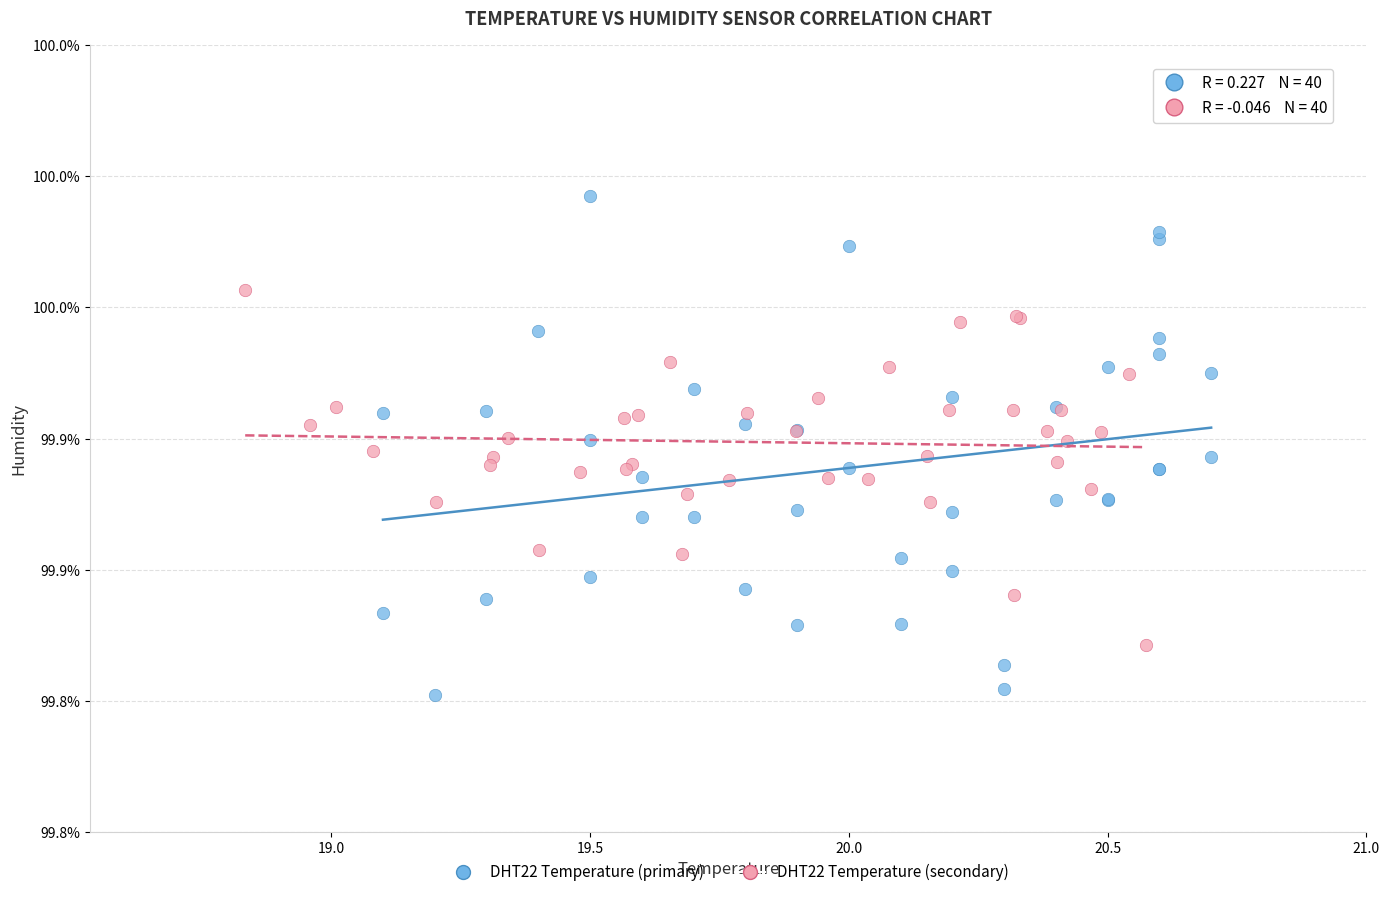

What are all the series names shown in the legend?

DHT22 Temperature (primary), DHT22 Temperature (secondary)